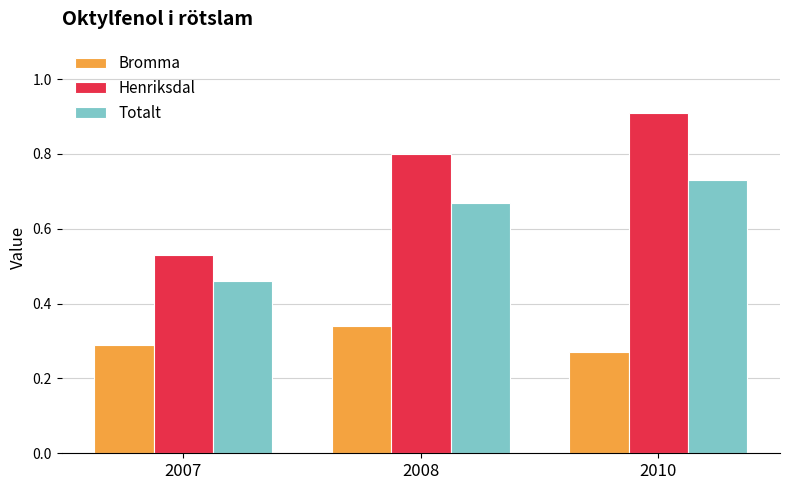

What is the total value across all series at 2010?

1.9